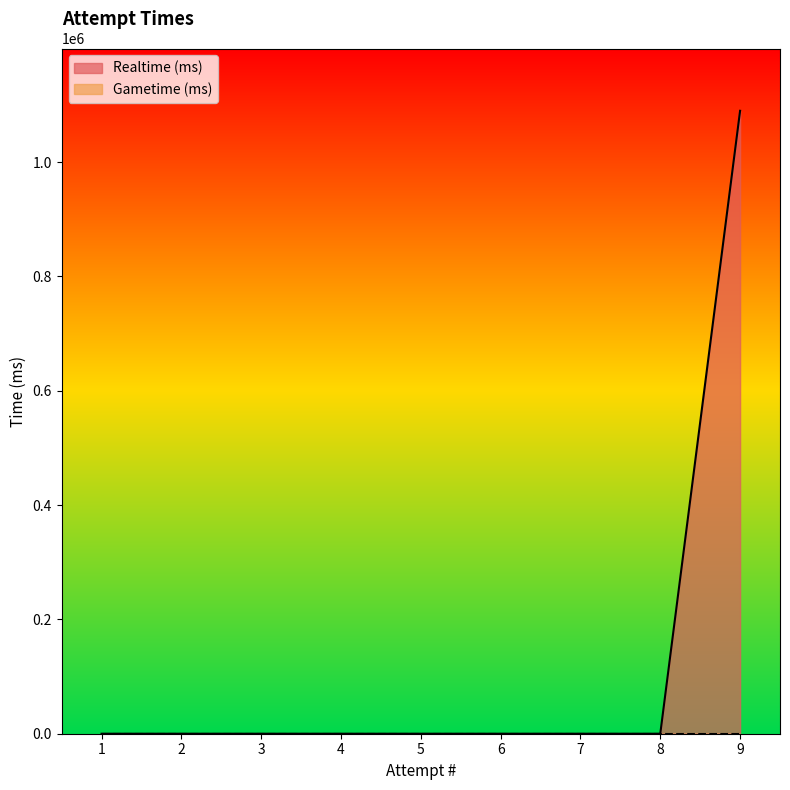

Rank the categories by value from lowest to highest.

1, 2, 3, 4, 5, 6, 7, 8, 9